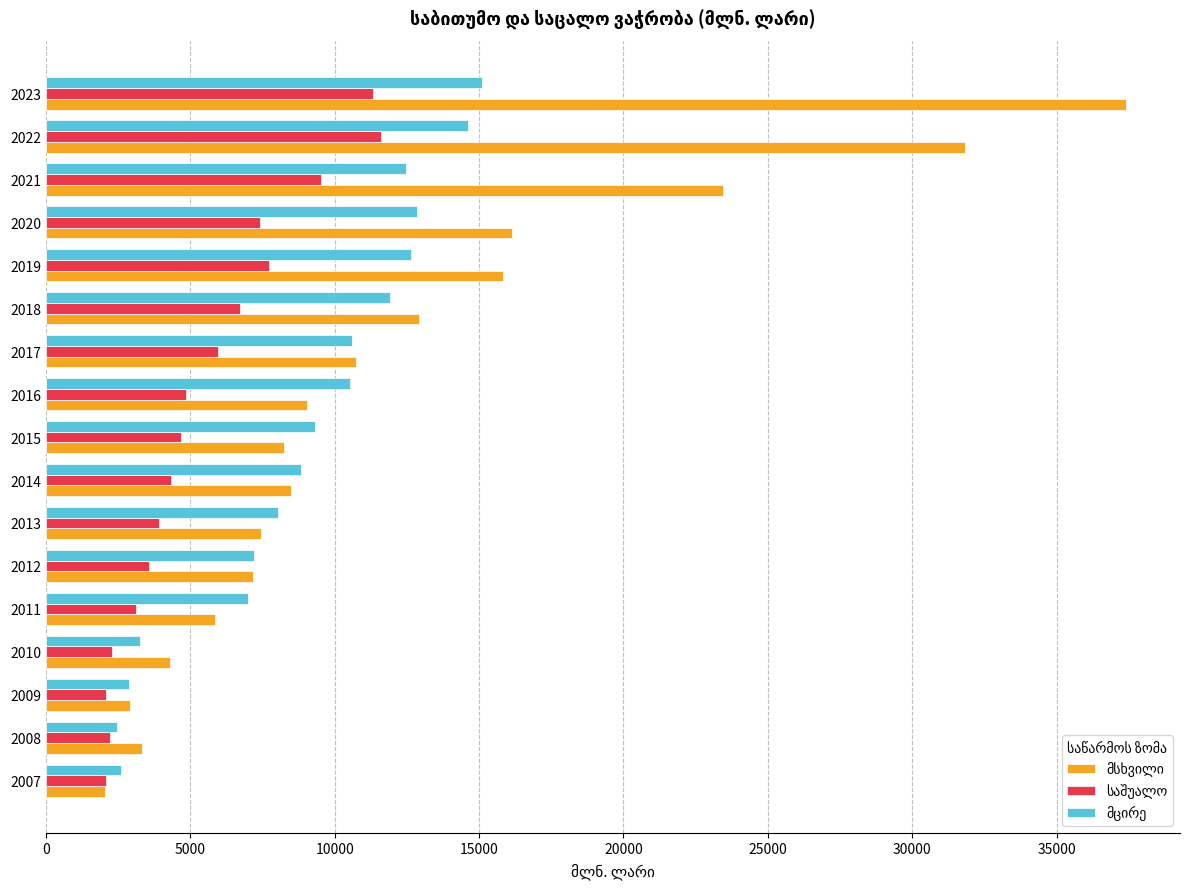

At which category does the chart reach its peak across all series?

2023